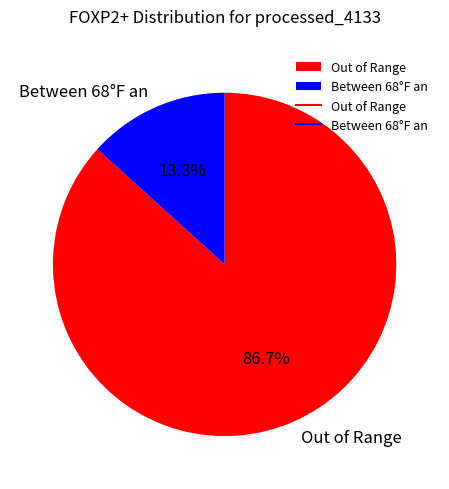

Which slice is the largest?

Out of Range